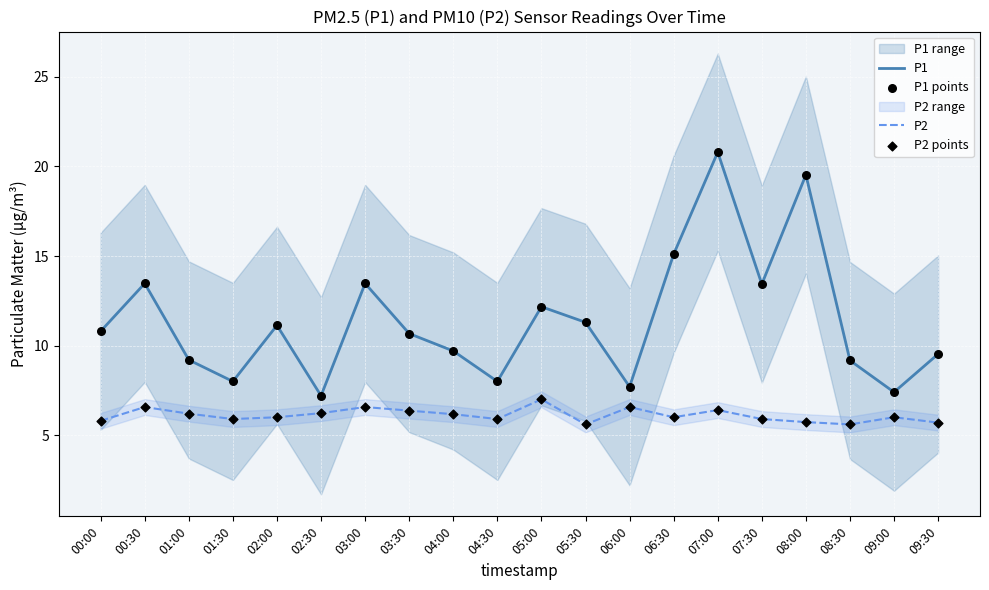

At which category is the sum across all series the highest?

07:00